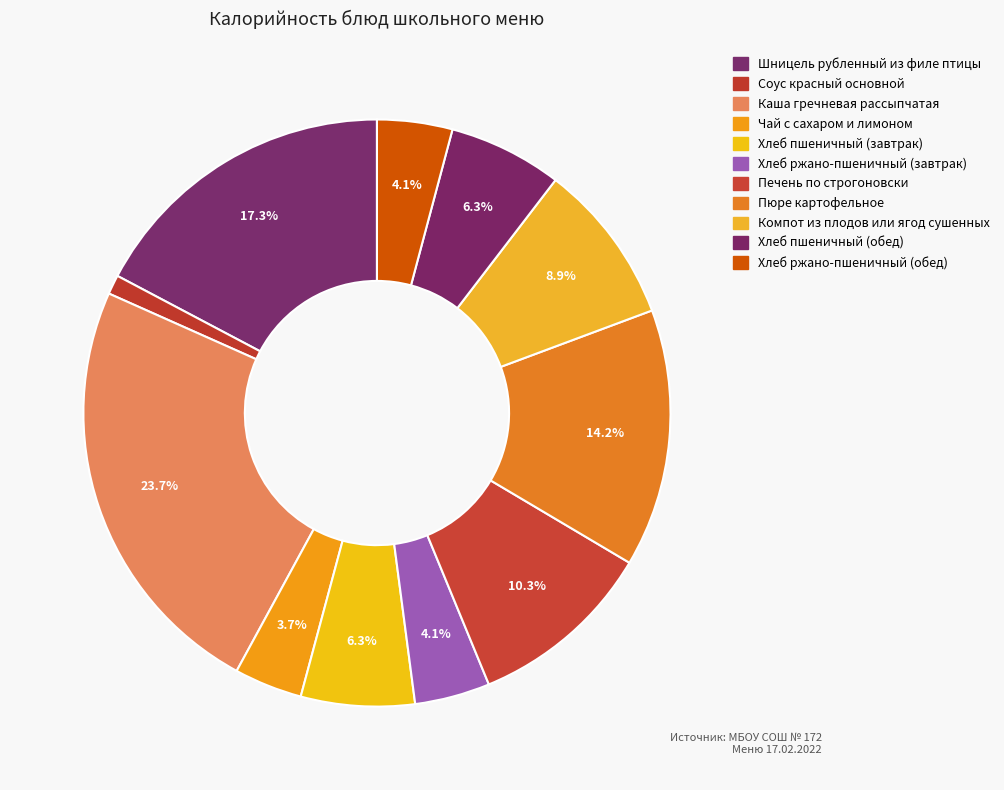

To the nearest percent, what is the combined percentage of Шницель рубленный из филе птицы and Хлеб ржано-пшеничный (обед)?

21%